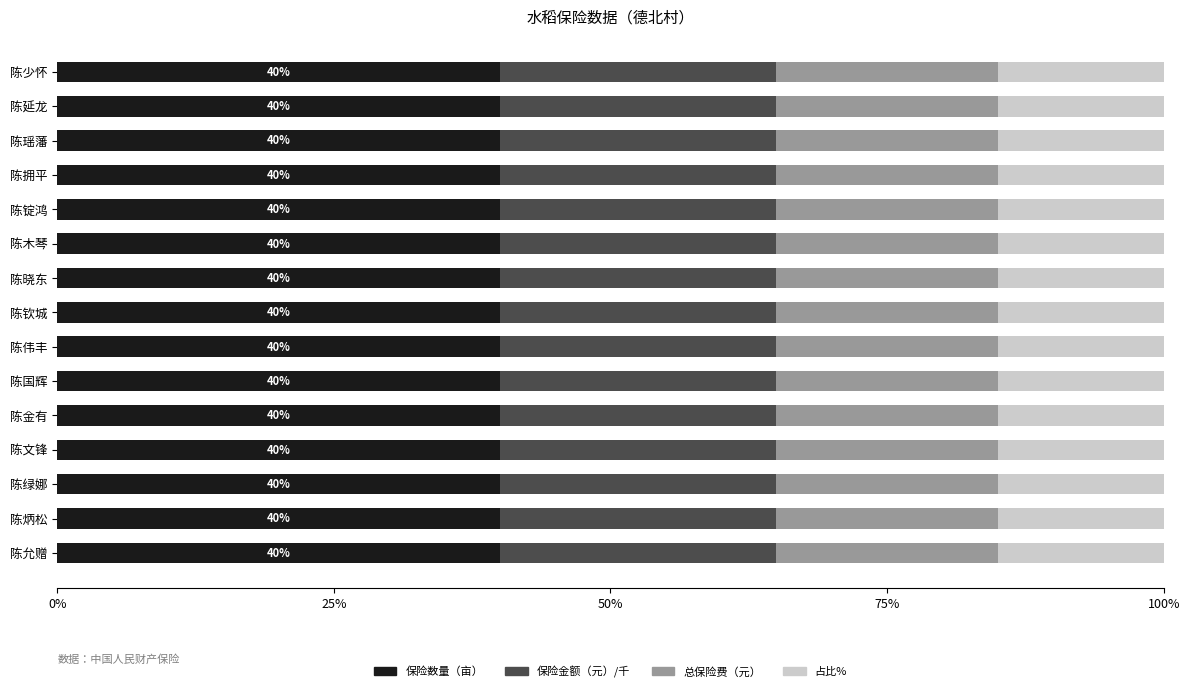

The value of 保险数量（亩） at 陈瑶藩 is 60.6. True or false?

False